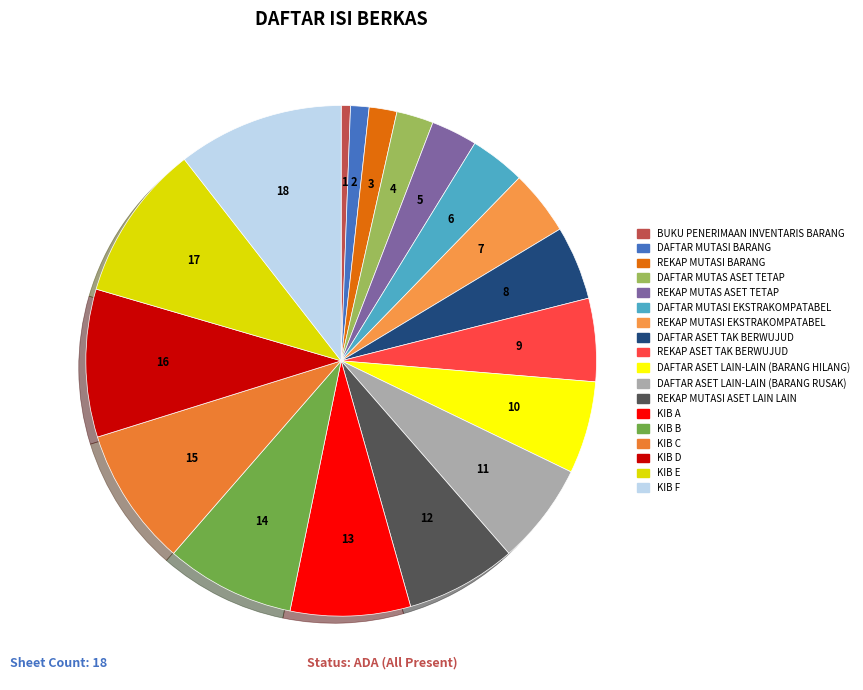

Which category has the smallest portion of the pie?

BUKU PENERIMAAN INVENTARIS BARANG